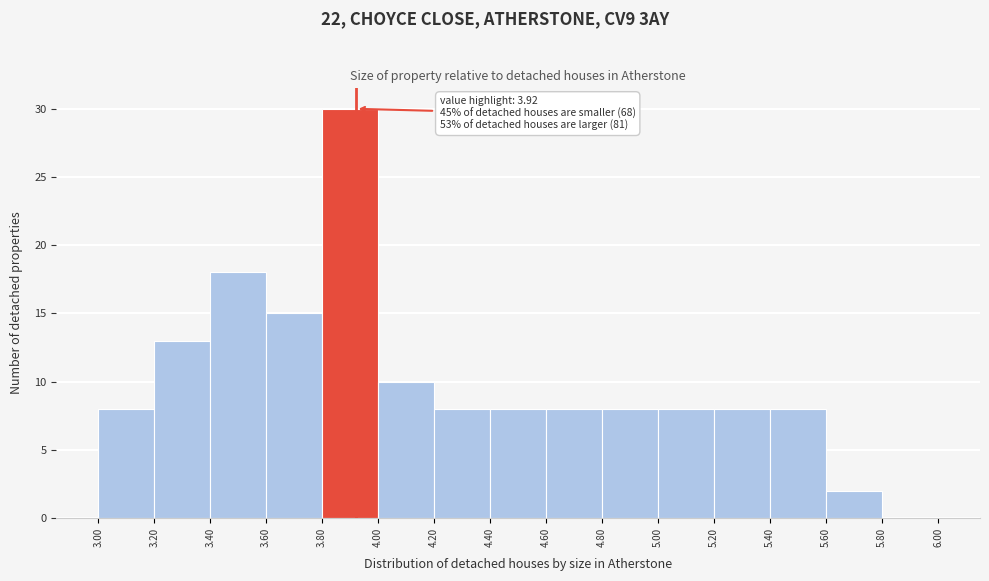

Over which range of the x-axis is the bar tallest?

3.80 to 4.00